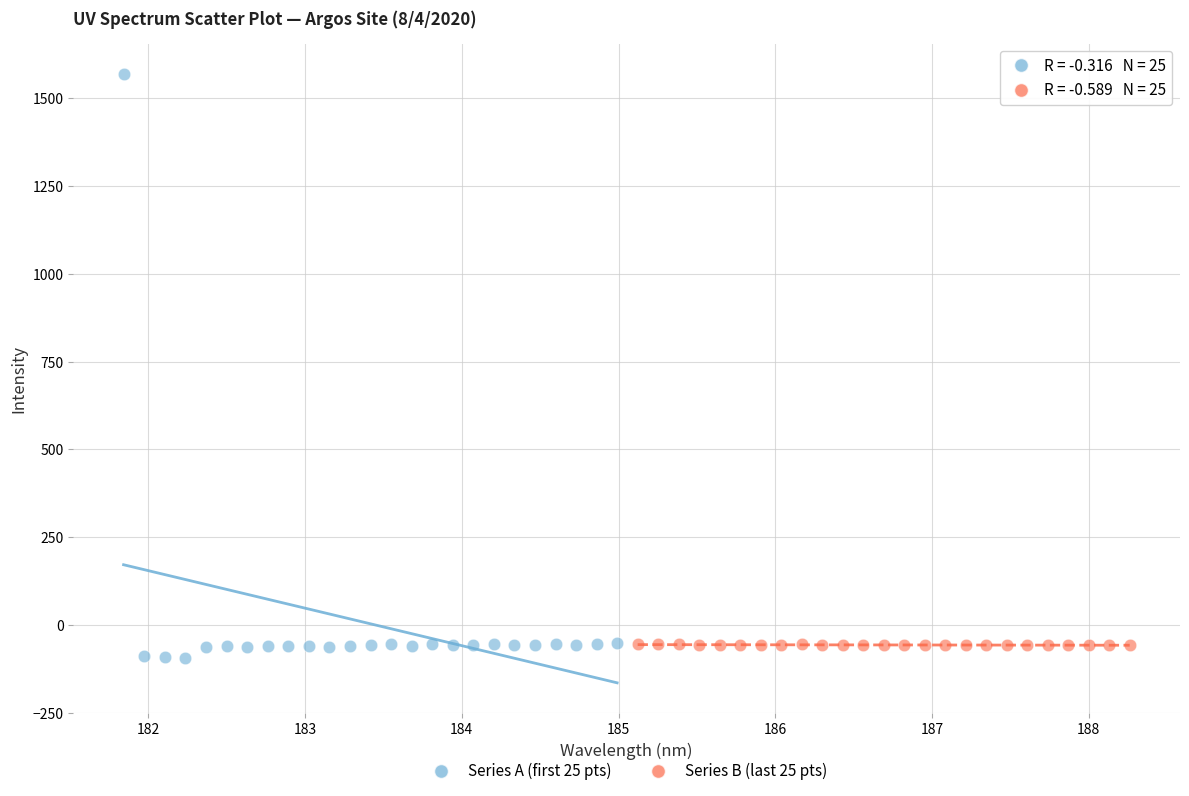

Which series contains the lowest Y value?

Series A (first 25 pts)